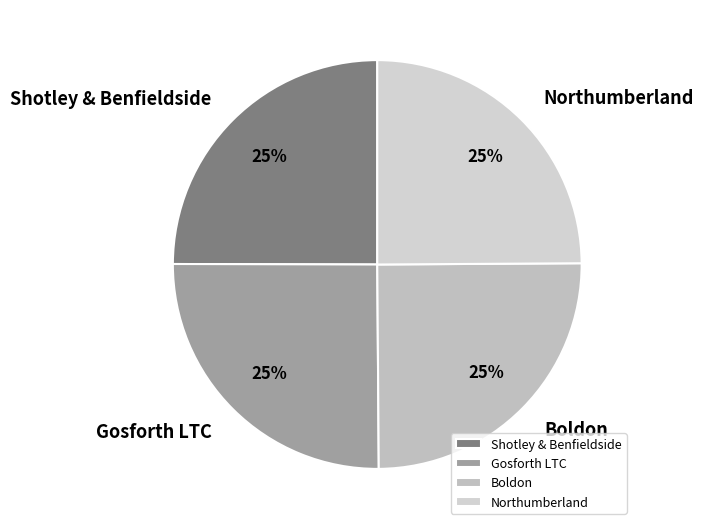

The Northumberland slice represents 25% of the pie. True or false?

True